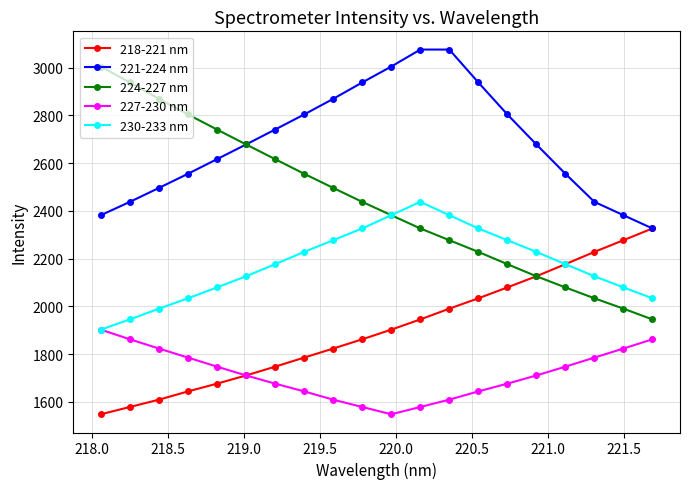

How many series are shown in this chart?

5